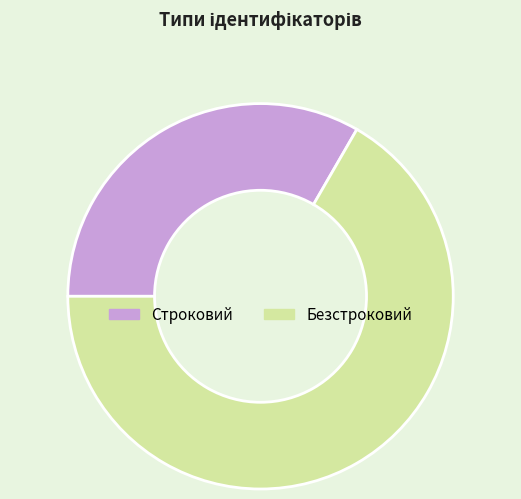

Does Безстроковий account for over 50% of the chart?

Yes